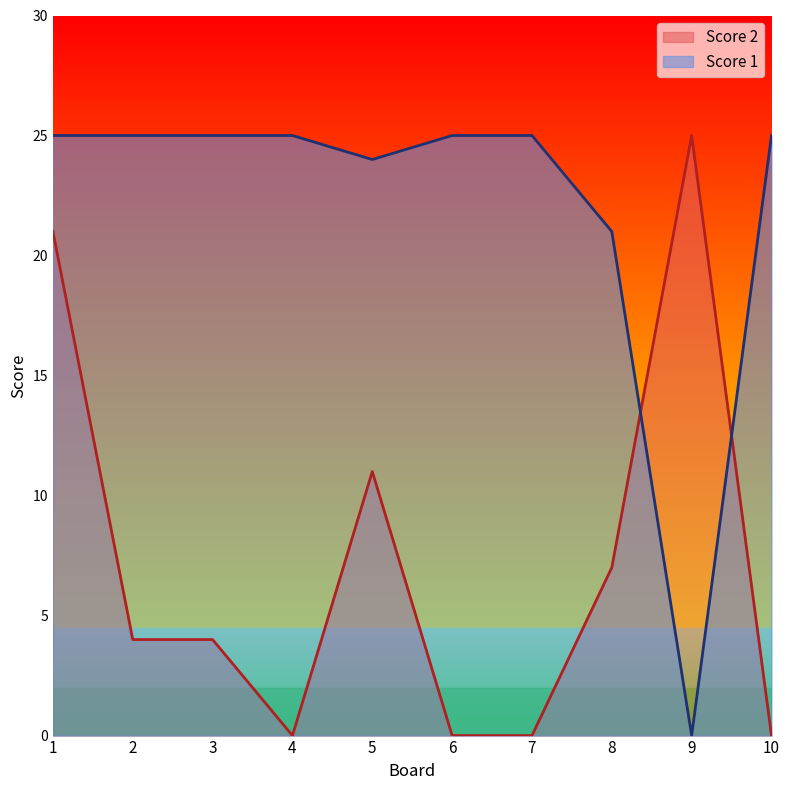

Reading left to right, extract all data points from this chart.

Score 1: 1=25	2=25	3=25	4=25	5=24	6=25	7=25	8=21	9=0	10=25
Score 2: 1=21	2=4	3=4	4=0	5=11	6=0	7=0	8=7	9=25	10=0